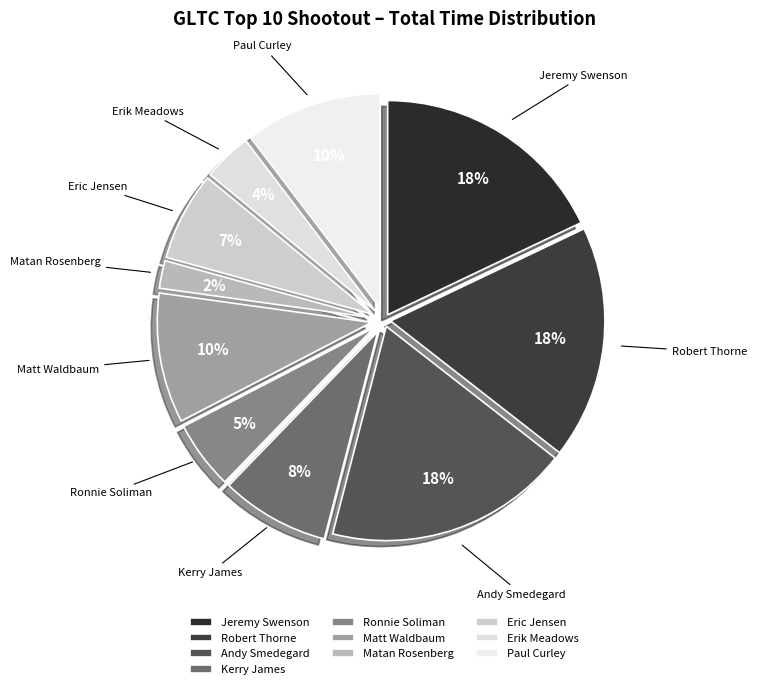

Does Andy Smedegard represent more than half of the total?

No